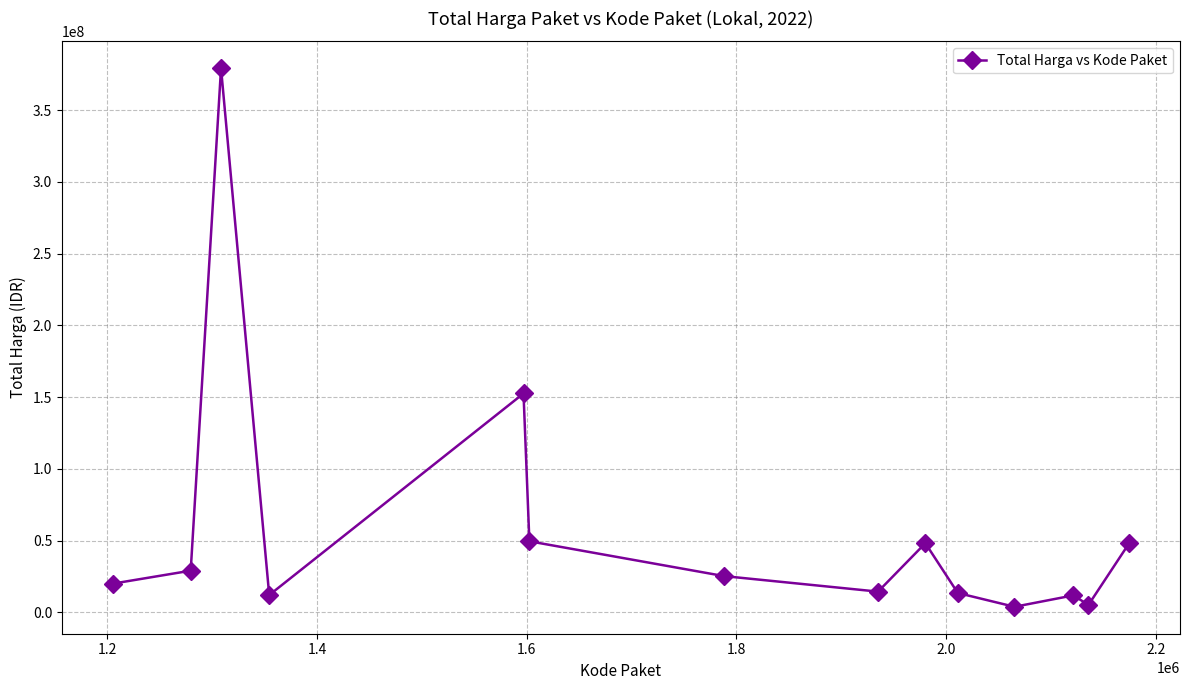

Does the chart have visible grid lines?

Yes